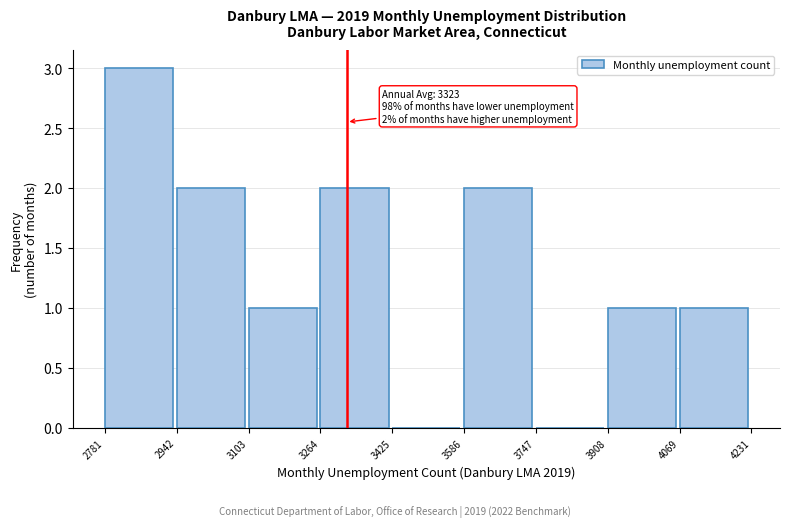

Which range on the x-axis has the tallest bar?

2781 to 2942